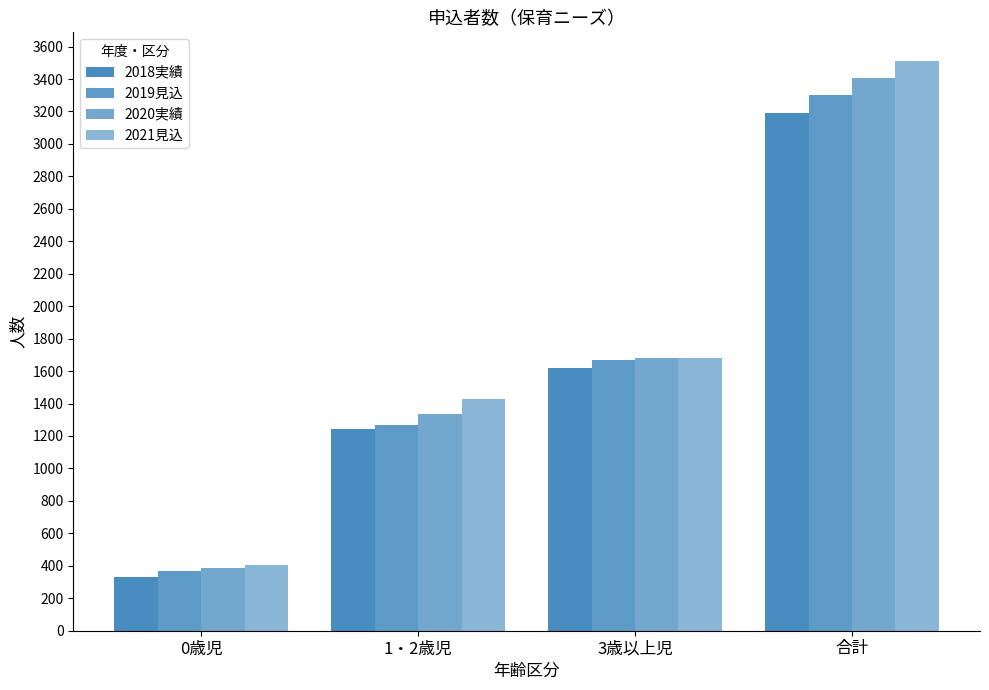

At which category is the sum across all series the highest?

合計